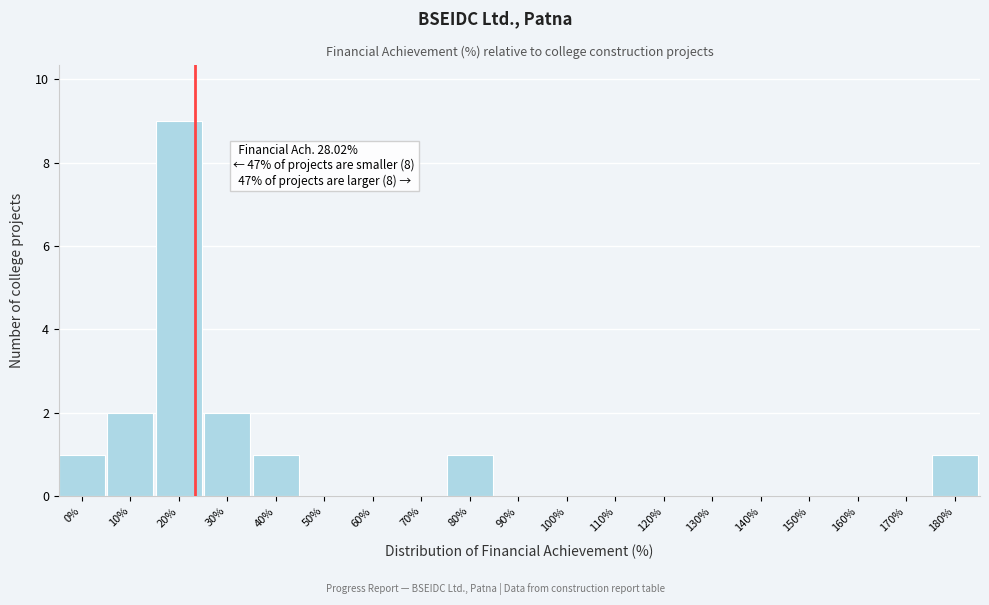

Reading left to right, list all the values displayed in this chart.

0%=1	10%=2	20%=9	30%=2	40%=1	50%=0	60%=0	70%=0	80%=1	90%=0	100%=0	110%=0	120%=0	130%=0	140%=0	150%=0	160%=0	170%=0	180%=1